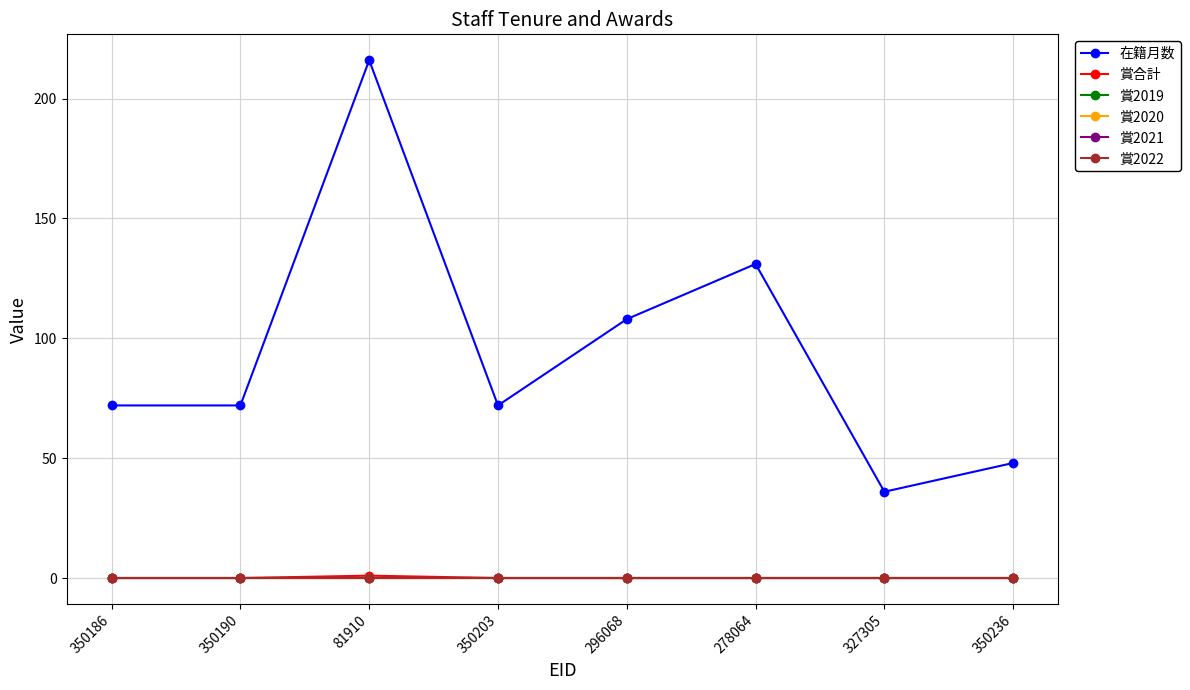

In 在籍月数, how many points are higher than both neighbors (excluding endpoints)?

2